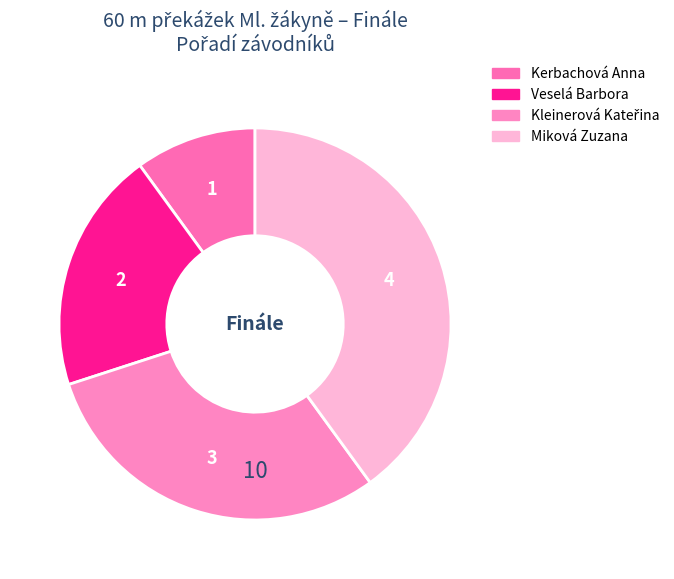

How many segments does this pie chart have?

4